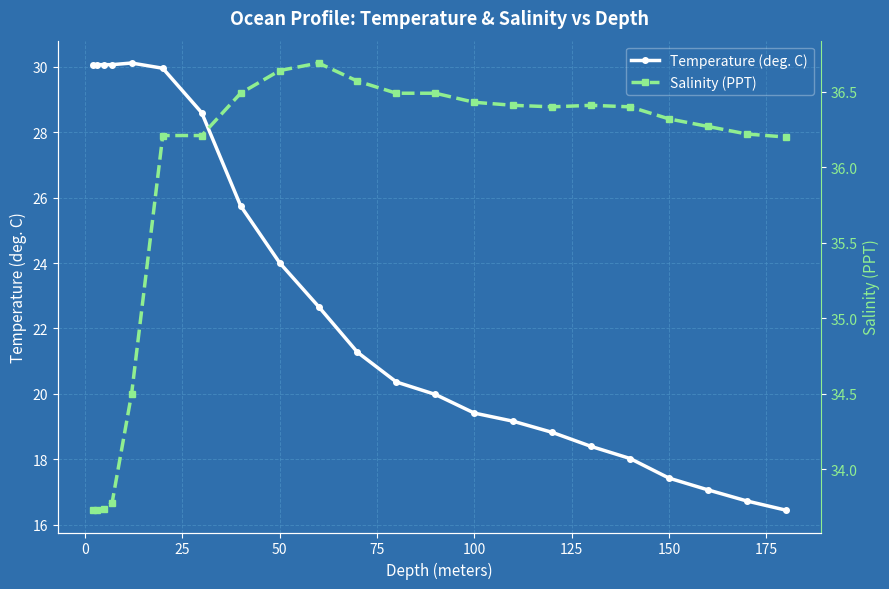

Which series has the widest spread of values?

Temperature (deg. C)